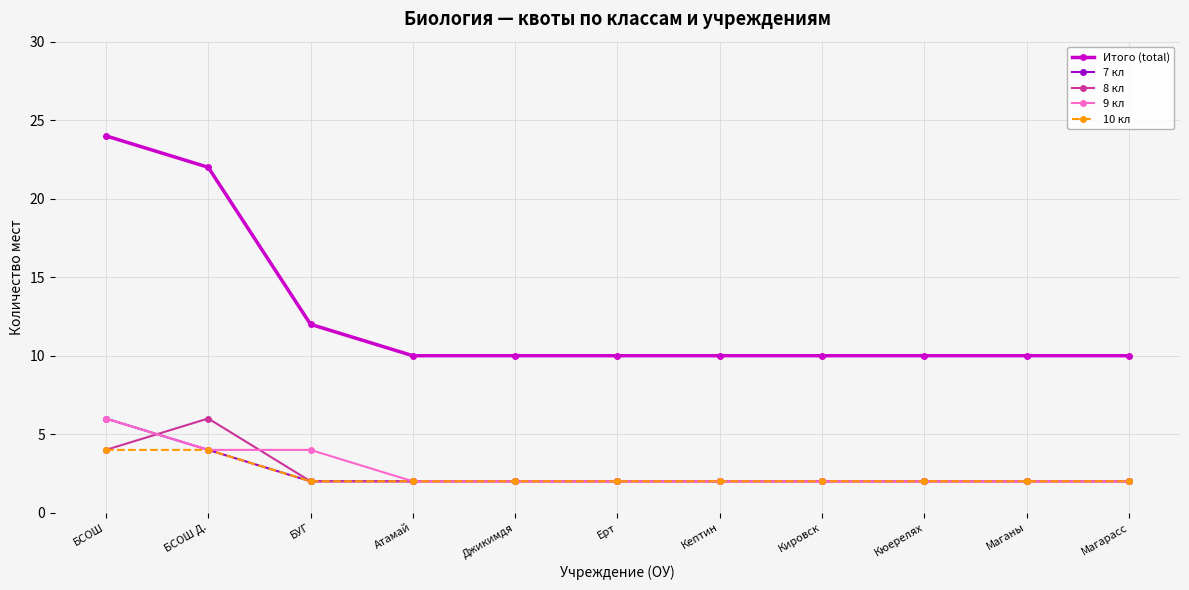

Which series has the largest total across all categories?

Итого (total)